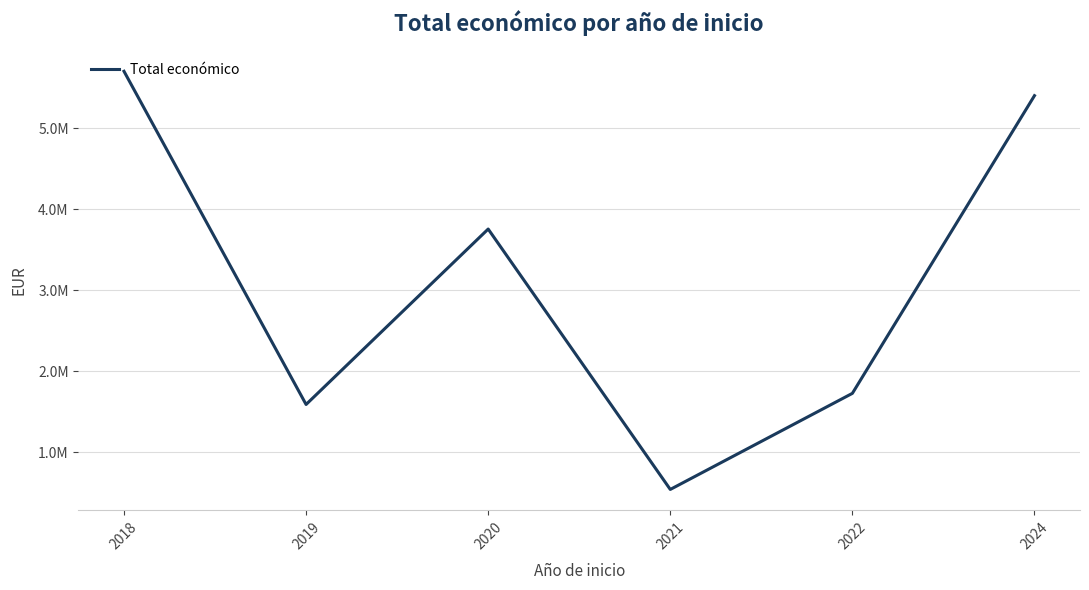

Does the chart have visible grid lines?

Yes